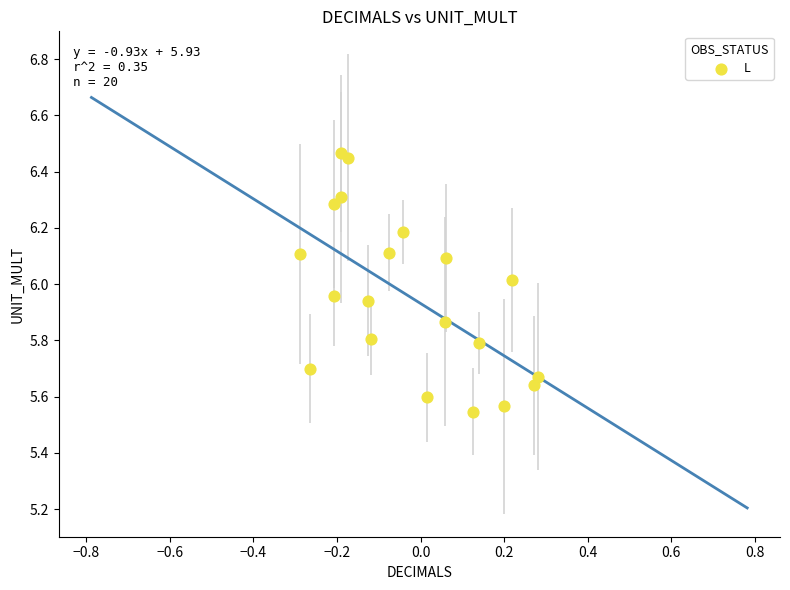

What is the range of X values (max minus min)?

0.6